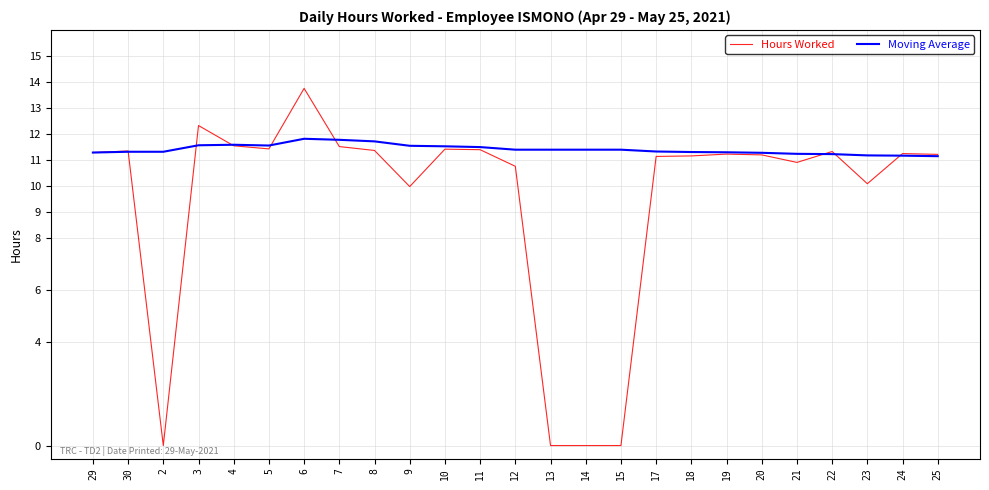

List the series in order of their overall mean, highest first.

Moving Average, Hours Worked